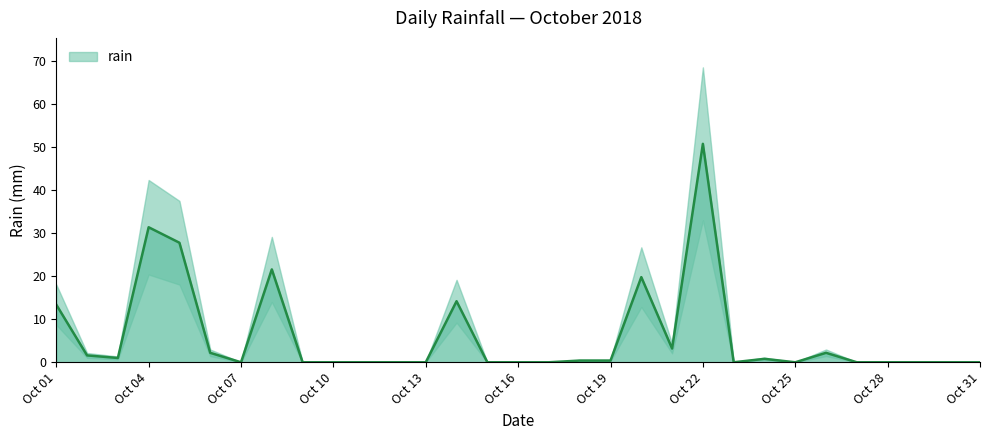

Rank the categories by value from highest to lowest.

2018-10-22, 2018-10-04, 2018-10-05, 2018-10-08, 2018-10-20, 2018-10-14, 2018-10-01, 2018-10-21, 2018-10-06, 2018-10-26, 2018-10-02, 2018-10-03, 2018-10-24, 2018-10-18, 2018-10-19, 2018-10-07, 2018-10-09, 2018-10-10, 2018-10-11, 2018-10-12, 2018-10-13, 2018-10-15, 2018-10-16, 2018-10-17, 2018-10-23, 2018-10-25, 2018-10-27, 2018-10-28, 2018-10-29, 2018-10-30, 2018-10-31